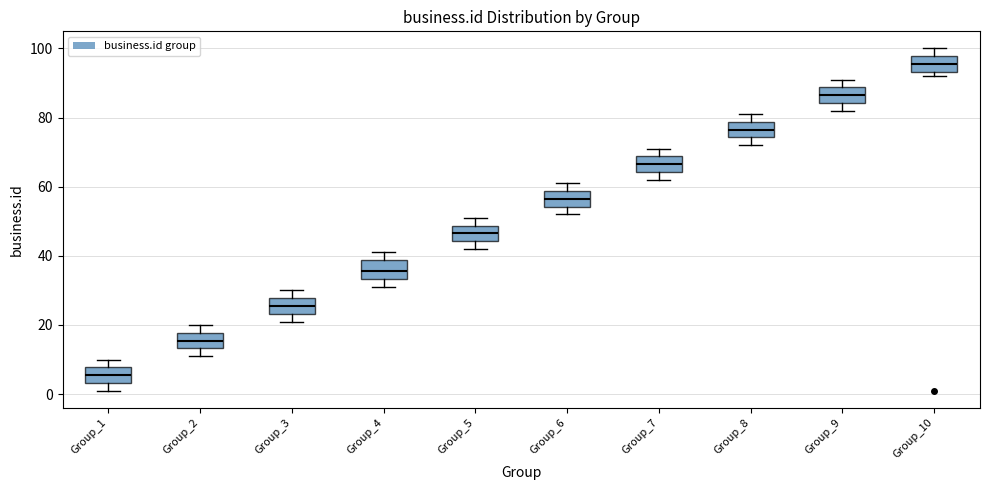

Reading left to right, transcribe this box plot: for each box, give where its median line is, the range the box spans, and where its two whiskers end, as read against the y-axis. The values are not printed on the chart, so give them approximately, as read against the axis.

Group_1: median 6, box 4 to 8, whiskers 2 to 10
Group_2: median 16, box 14 to 18, whiskers 12 to 20
Group_3: median 26, box 24 to 28, whiskers 22 to 30
Group_4: median 36, box 34 to 38, whiskers 32 to 42
Group_5: median 46, box 44 to 48, whiskers 42 to 52
Group_6: median 56, box 54 to 58, whiskers 52 to 62
Group_7: median 66, box 64 to 68, whiskers 62 to 72
Group_8: median 76, box 74 to 78, whiskers 72 to 82
Group_9: median 86, box 84 to 88, whiskers 82 to 92
Group_10: median 96, box 94 to 98, whiskers 92 to 100